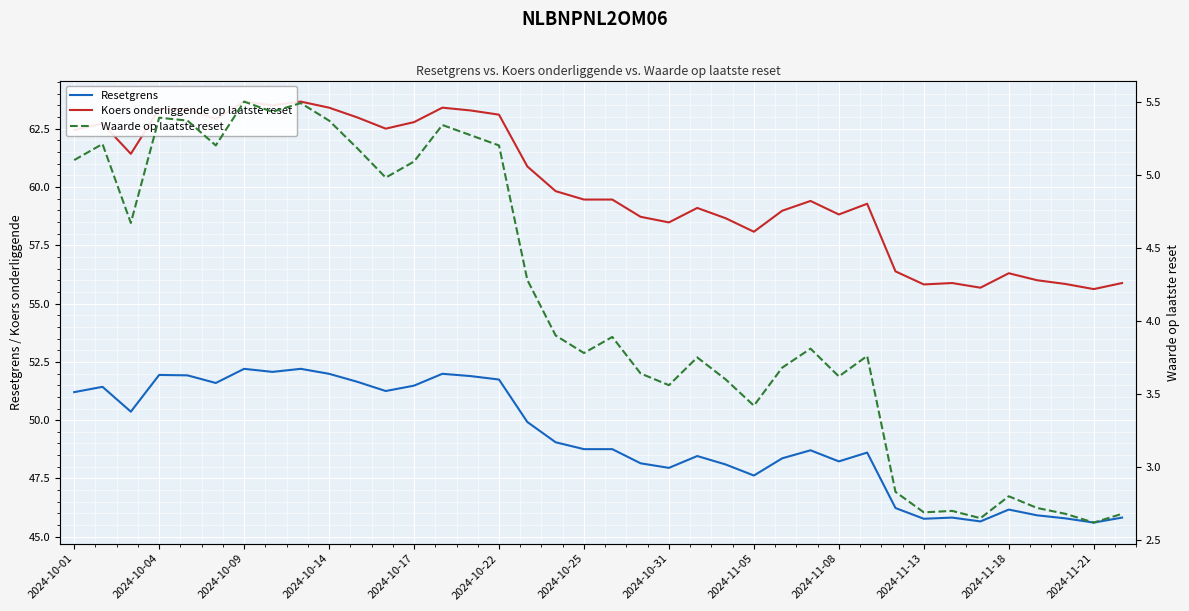

What is the maximum value for Koers onderliggende op laatste reset?

63.7